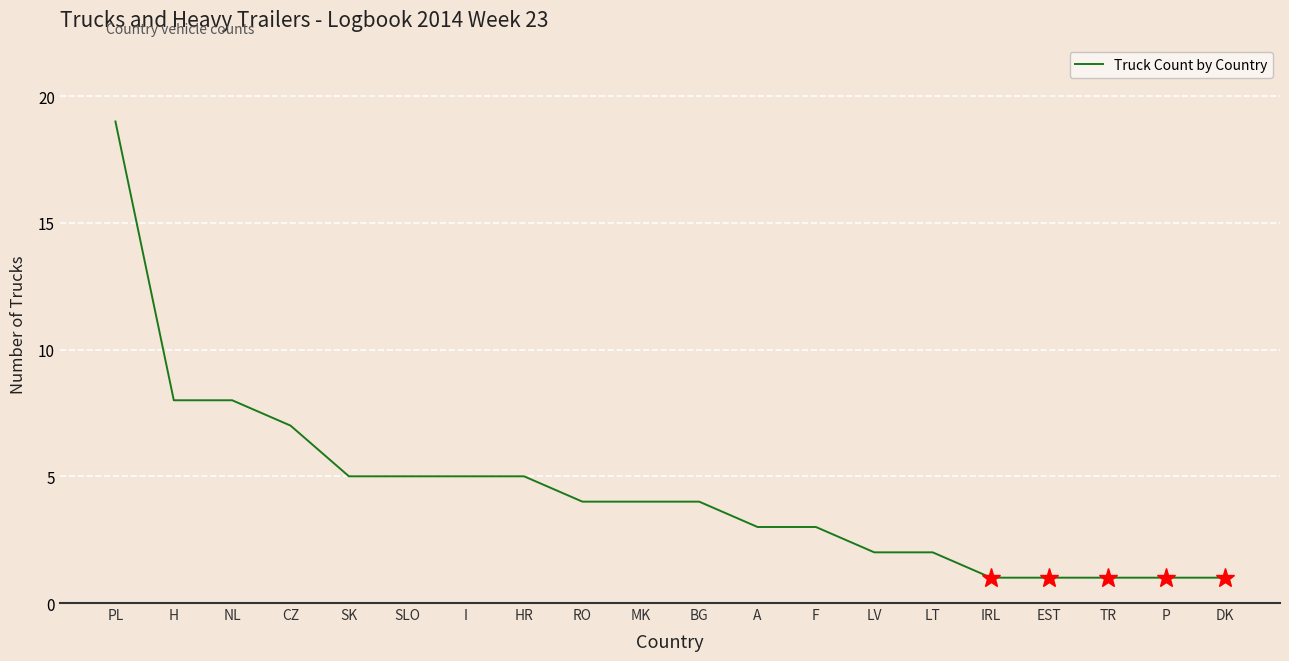

True or false: the data shows 2 at LT.

True